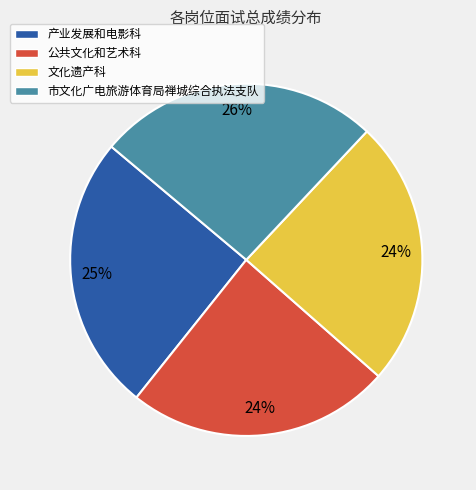

What percentage is the 产业发展和电影科 slice, to the nearest percent?

25%